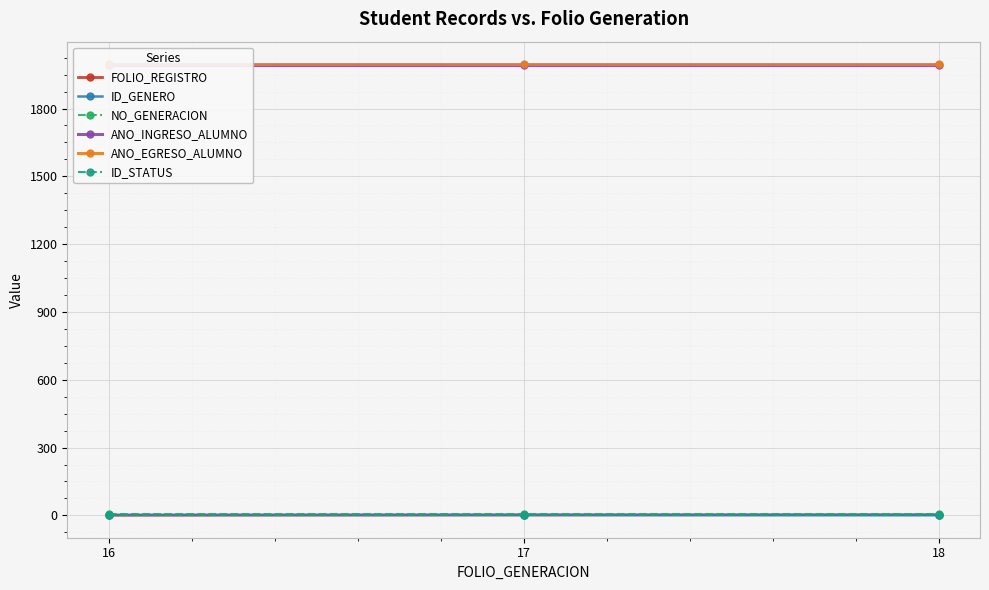

The value of FOLIO_REGISTRO at 16 is 1. True or false?

False